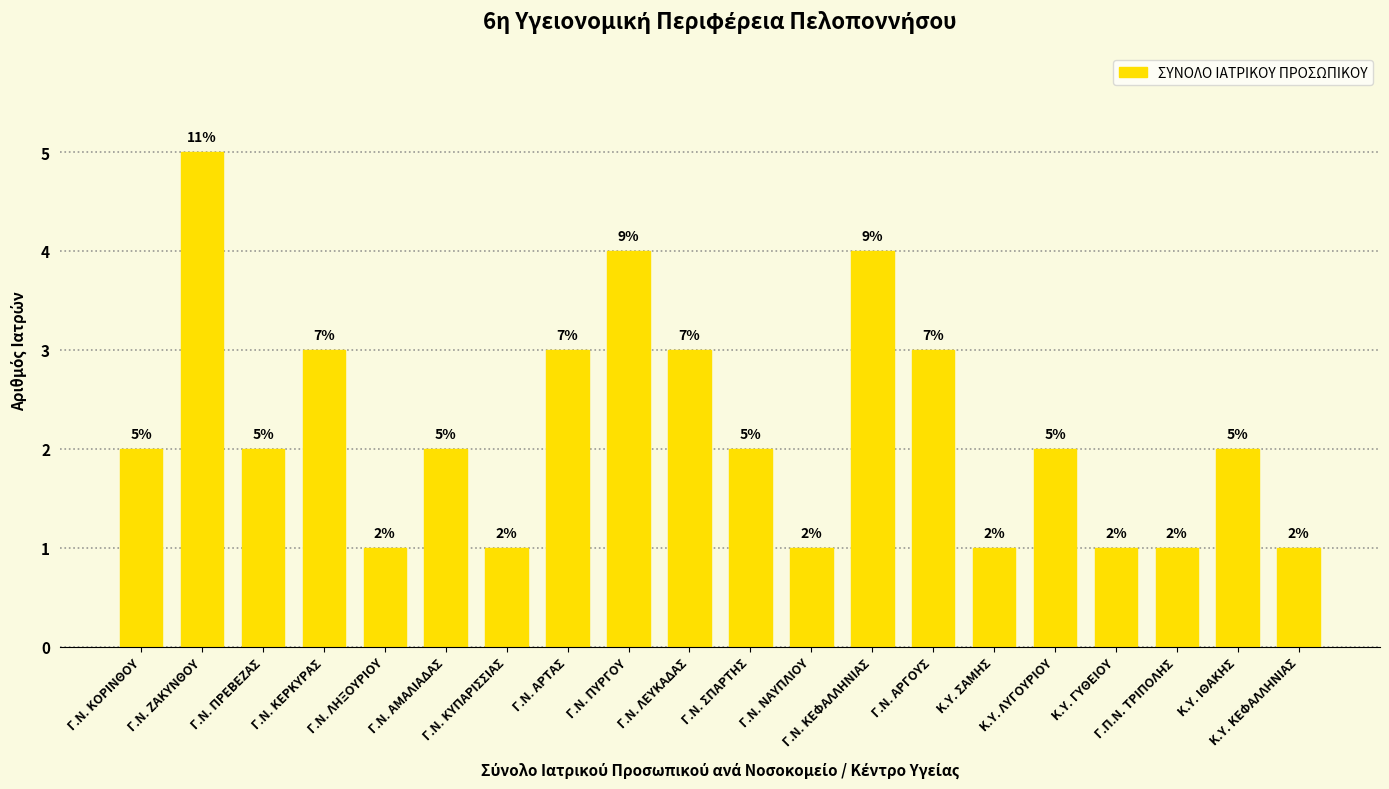

Reading left to right, transcribe all the data shown in this chart.

2	5	2	3	1	2	1	3	4	3	2	1	4	3	1	2	1	1	2	1